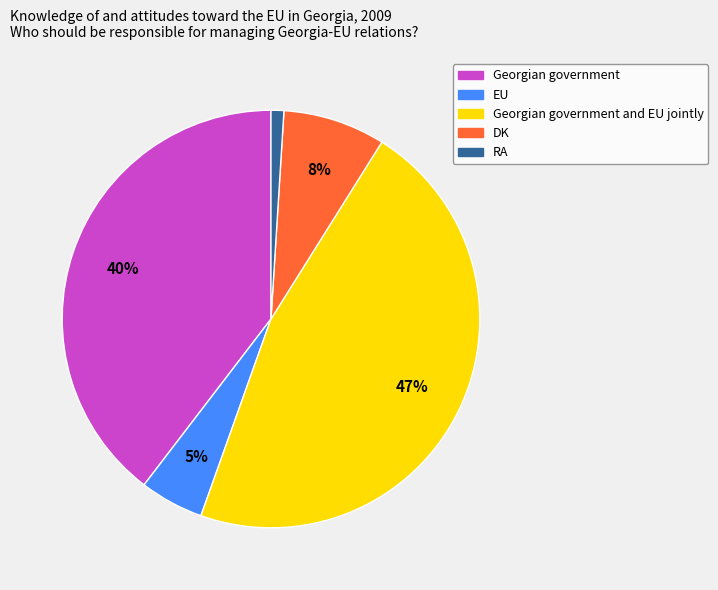

Does any single category account for the majority?

No